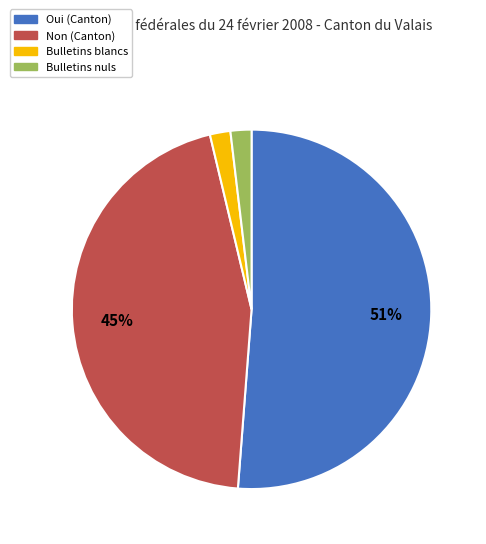

To the nearest percent, what is the difference between the largest and smallest slice percentages?

49%